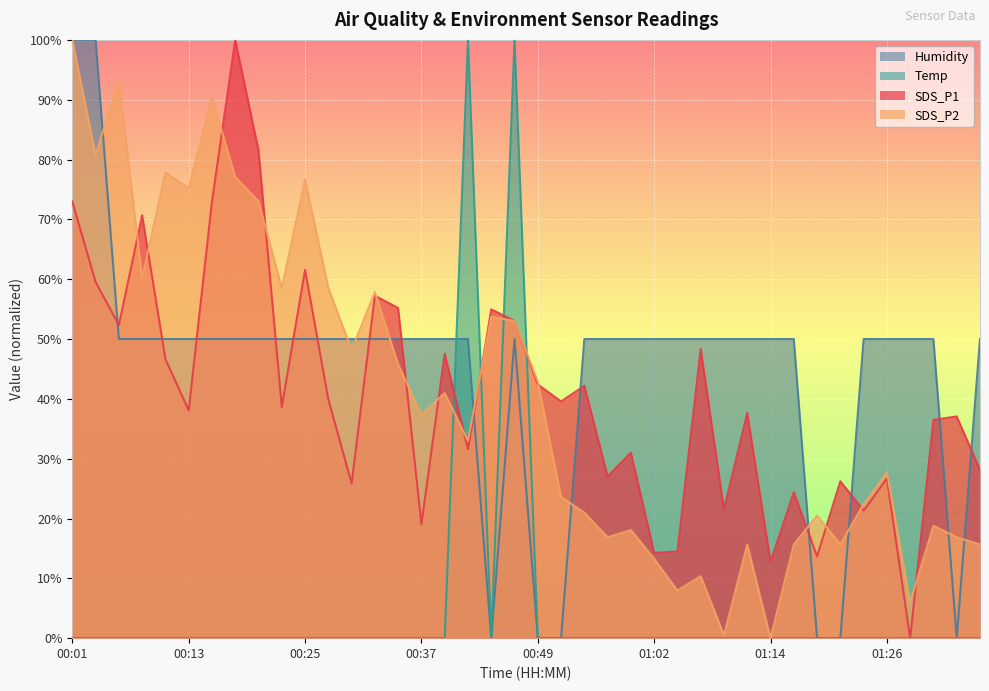

Which series changed the most between 01:04 and 01:09?

SDS_P2